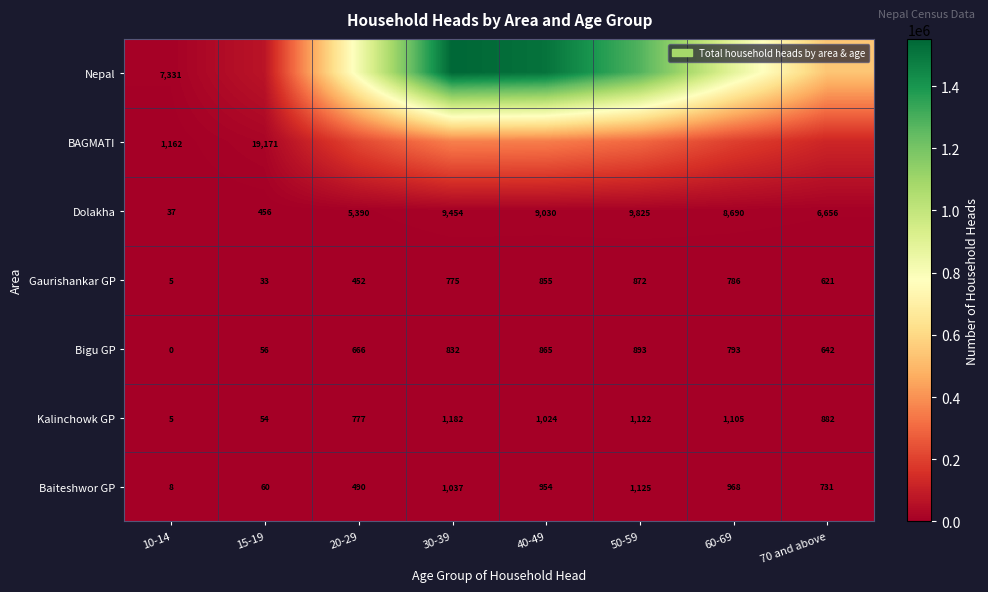

At which category does the chart reach its minimum across all series?

10-14